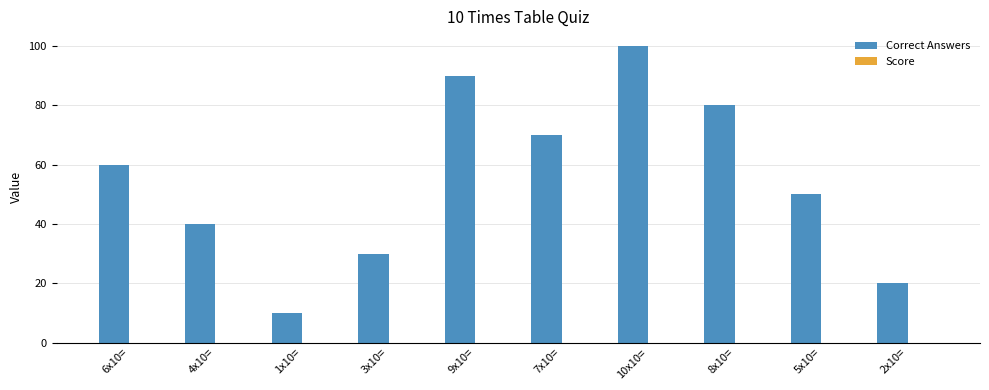

What is the label of the 3rd bar from the left?

1x10=